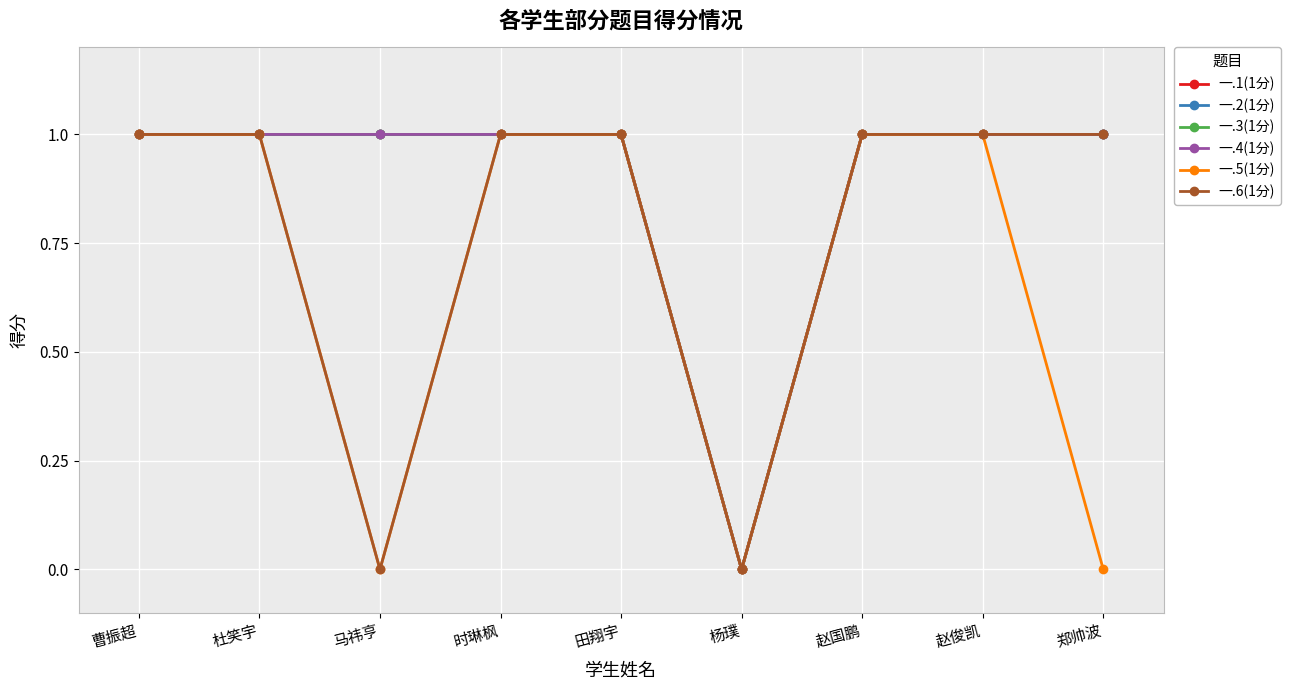

Does the chart have visible grid lines?

Yes